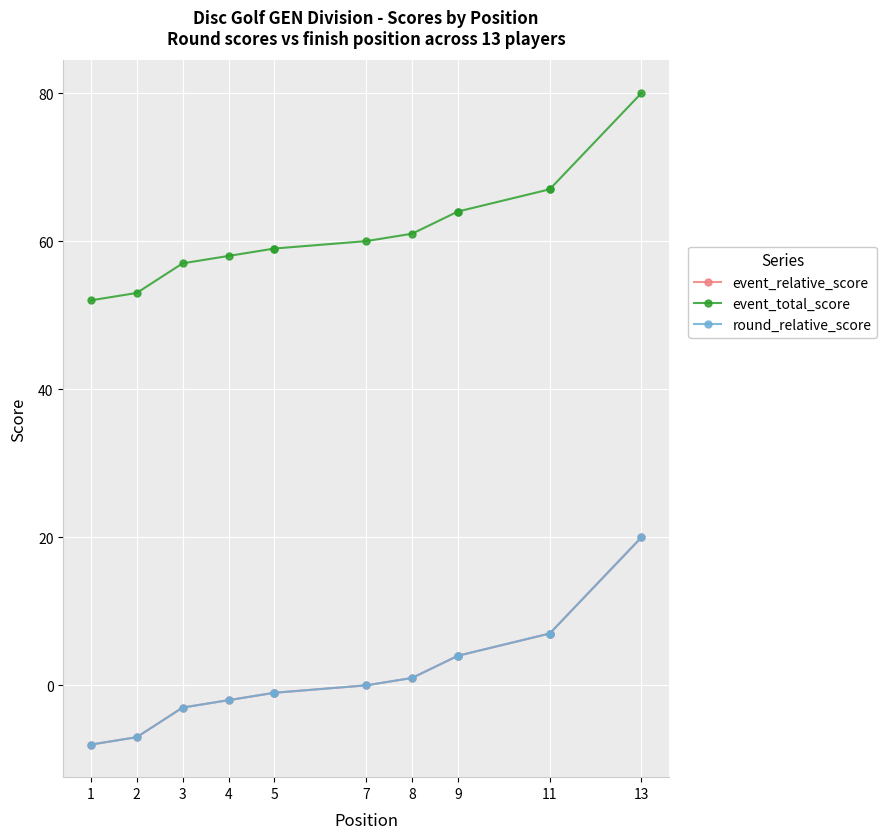

Which category has the lowest value in the event_relative_score series?

1